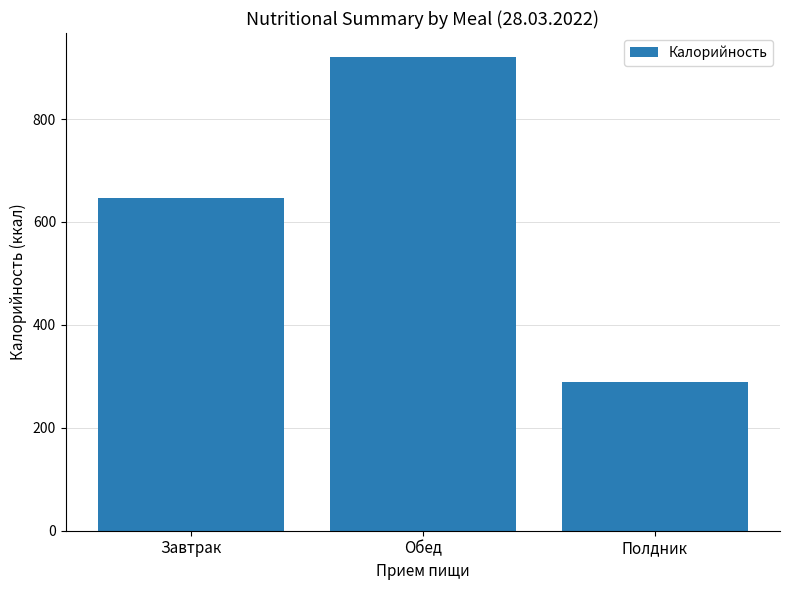

List the labels in order of value, smallest first.

Полдник, Завтрак, Обед